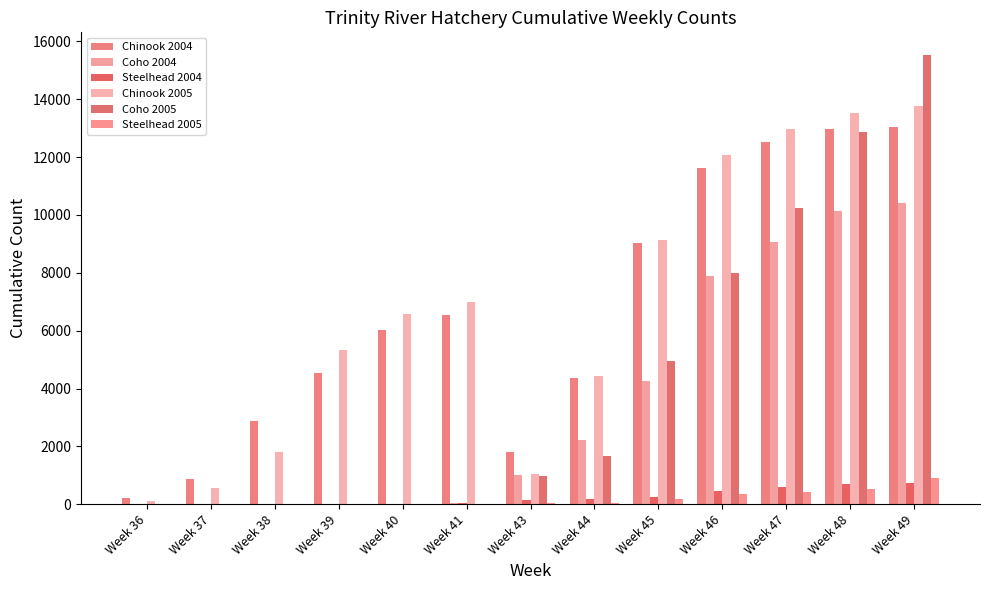

How many data points does each series have?

13